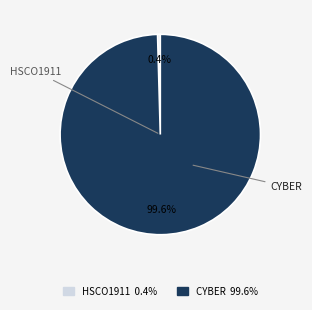

Combined, what portion of the pie is HSCO1911 and CYBER?

100.0%